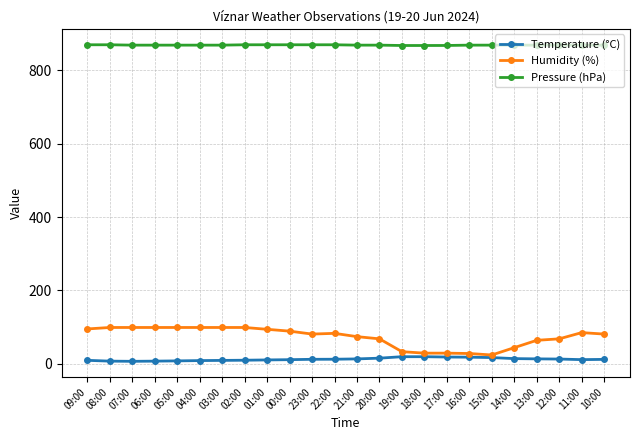

What are all the series names shown in the legend?

Temperature (°C), Humidity (%), Pressure (hPa)